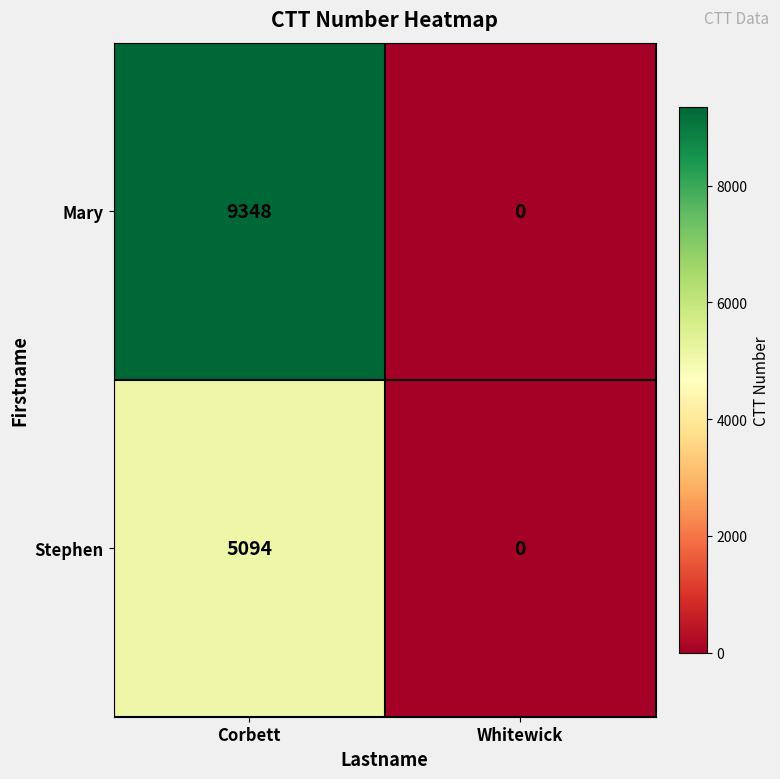

What is the maximum value shown in the chart?

9348